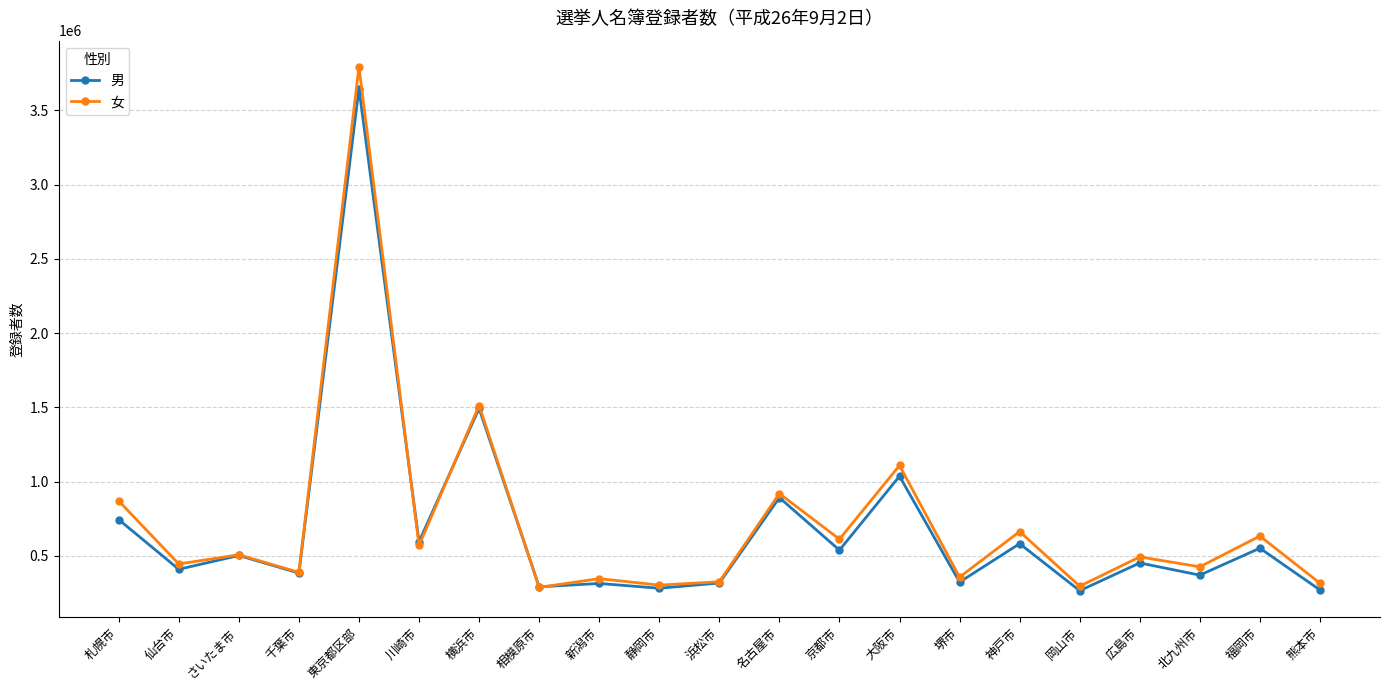

How many categories are shown in the chart?

21